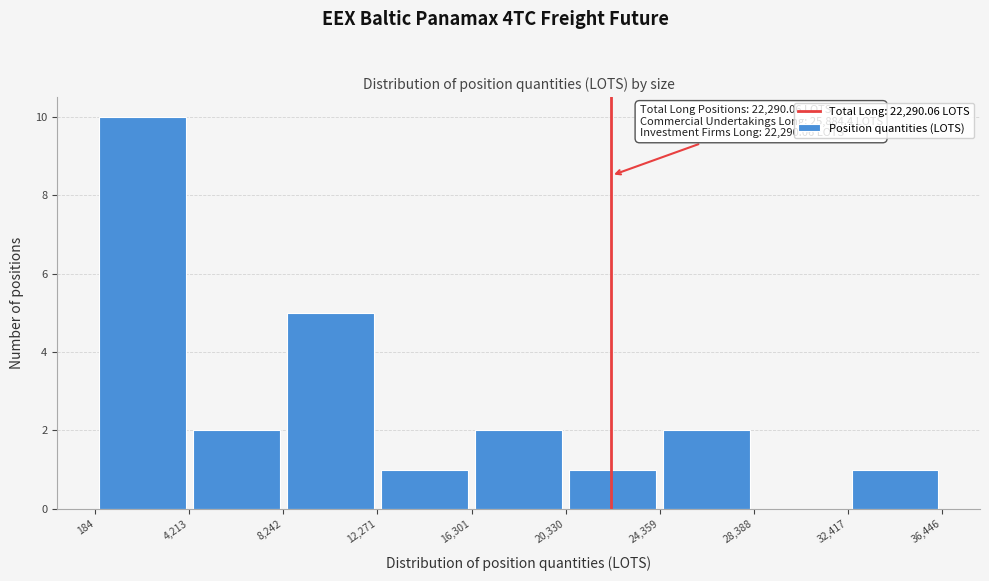

Over which range of the x-axis is the bar tallest?

184 to 4,213